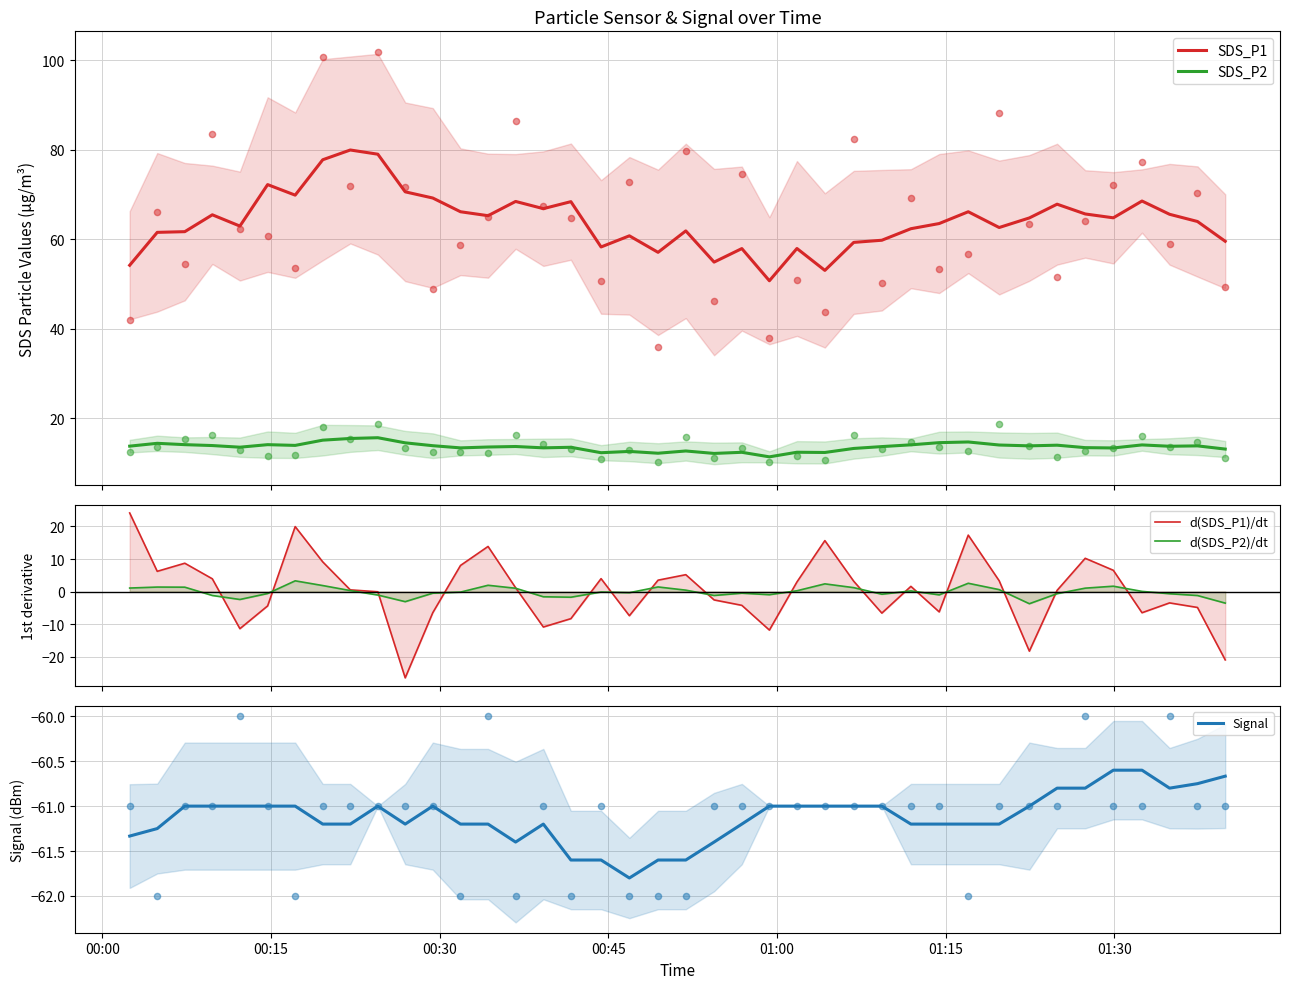

At how many categories does at least one series exceed 35?

40